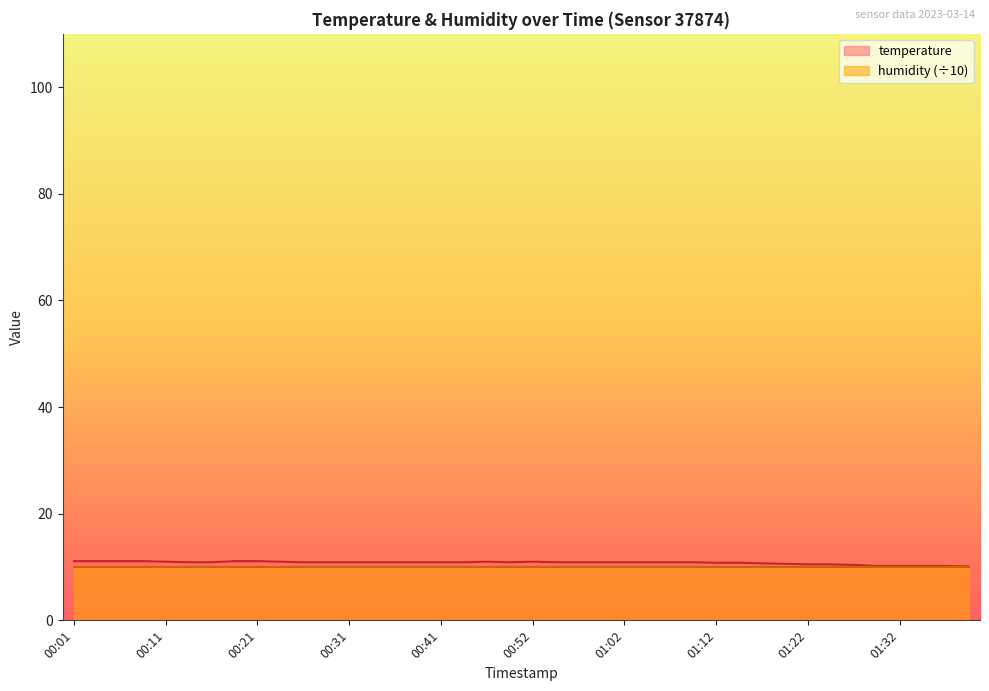

How many data points does each series have?

40